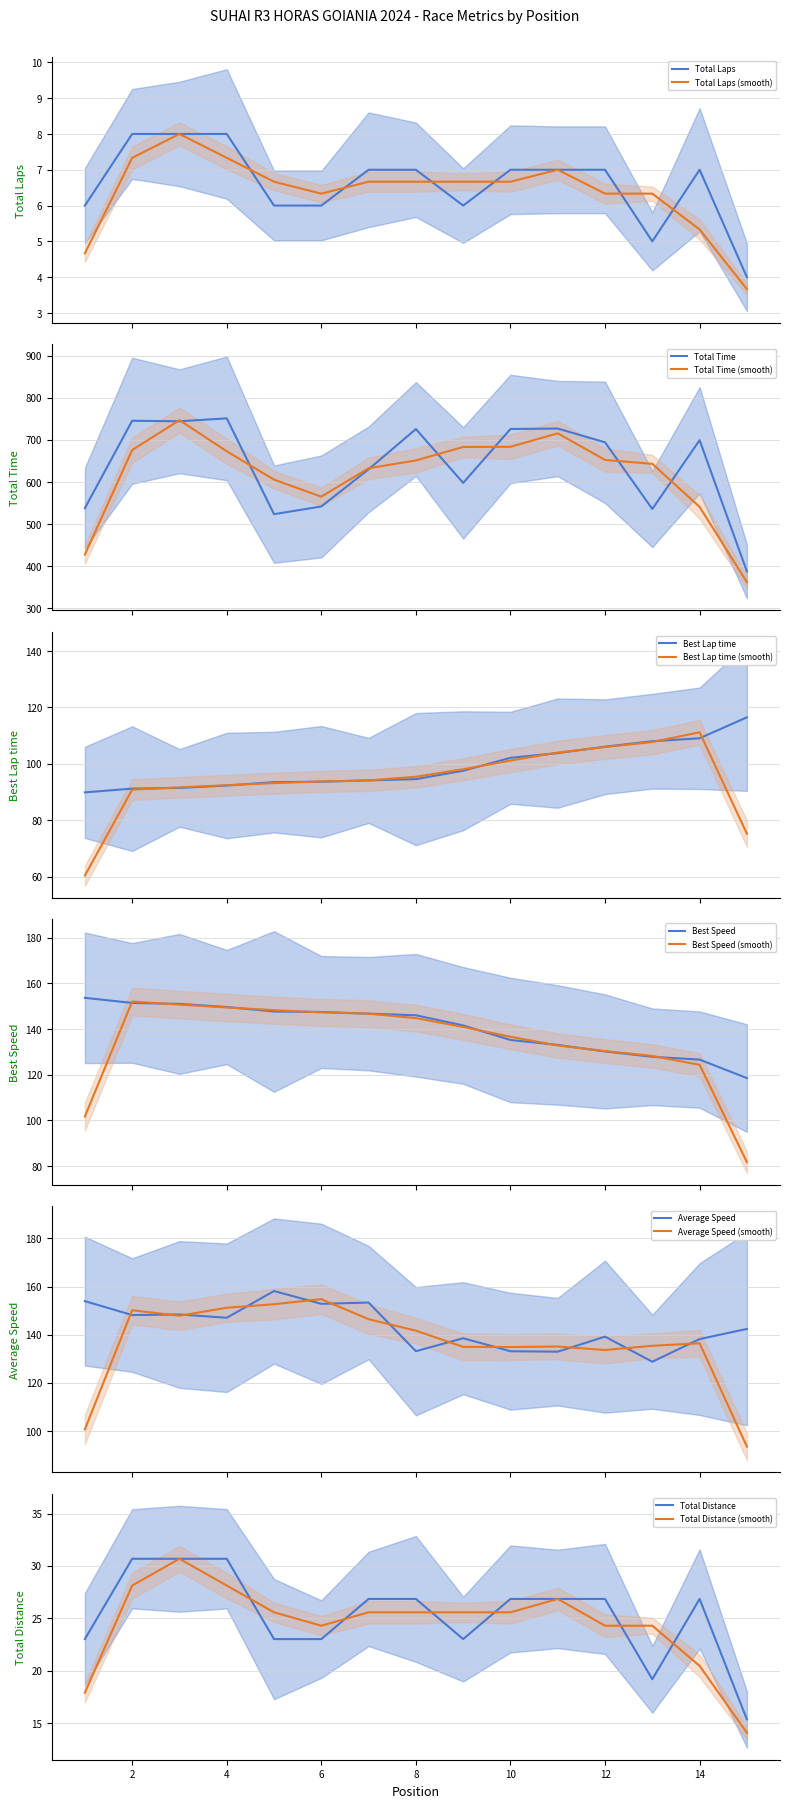

At which label is Best Lap time closest to 103?

11